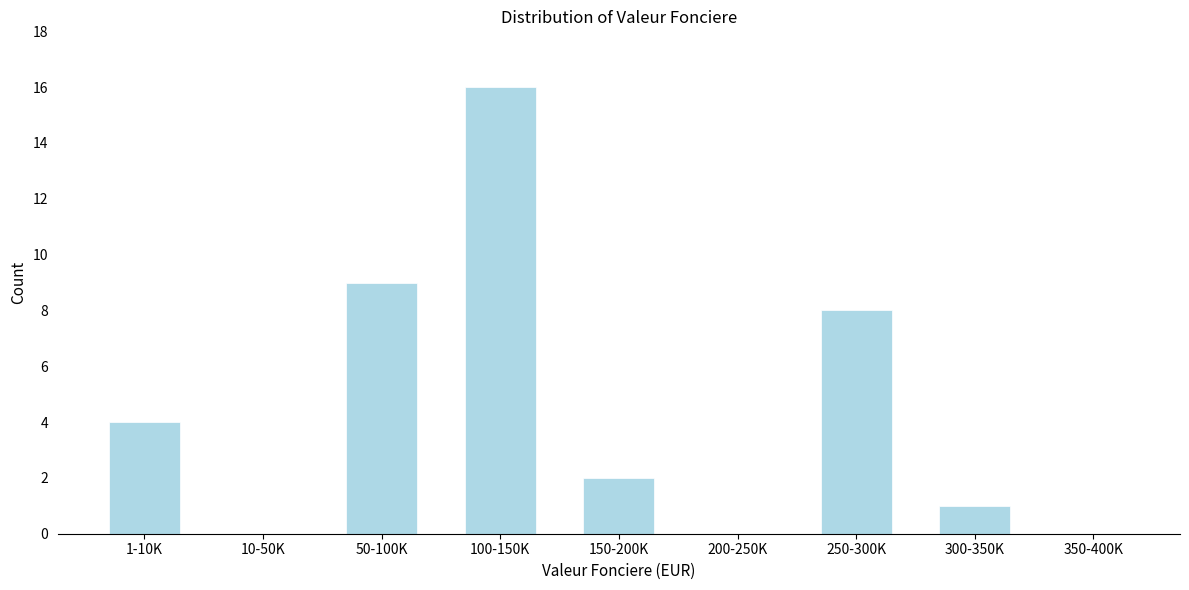

Reading right to left, list all the values displayed in this chart.

350-400K=0	300-350K=1	250-300K=8	200-250K=0	150-200K=2	100-150K=16	50-100K=9	10-50K=0	1-10K=4